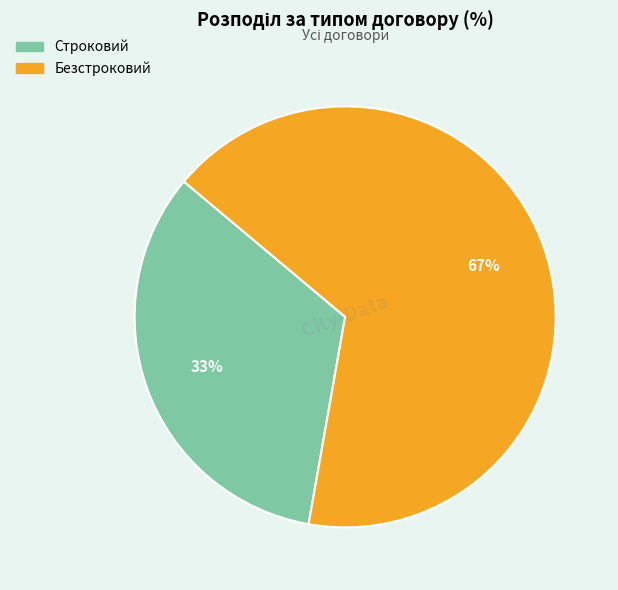

To the nearest percent, what is the average slice percentage?

50%